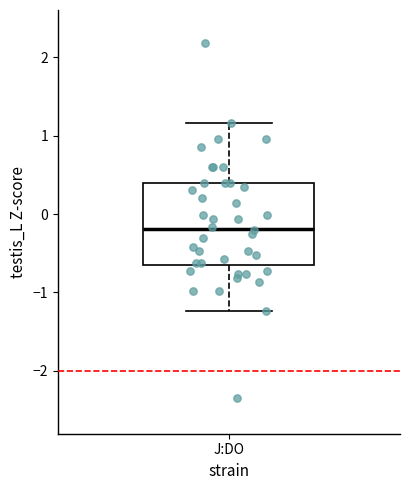

Where does the upper whisker of the box for J:DO end on the y-axis? The values are not printed on the chart, so give them approximately, as read against the axis.

1.2